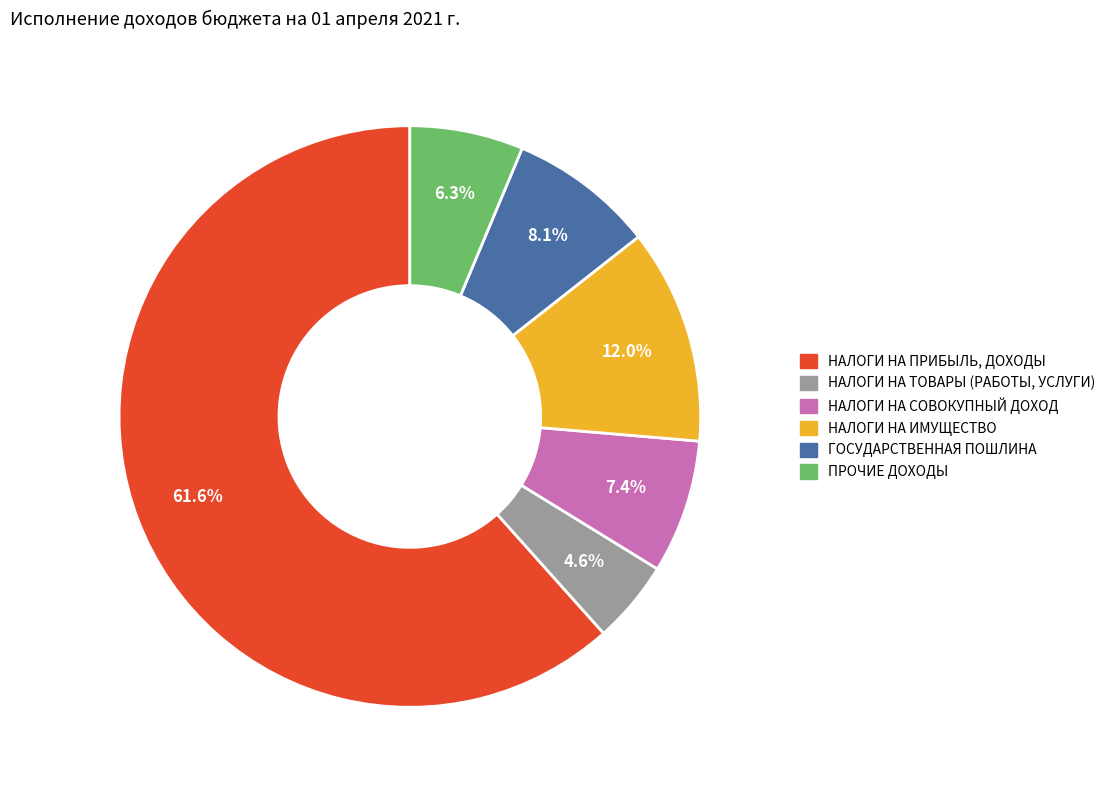

To the nearest percent, what is the difference between the НАЛОГИ НА ИМУЩЕСТВО and НАЛОГИ НА ПРИБЫЛЬ, ДОХОДЫ slice percentages?

50%